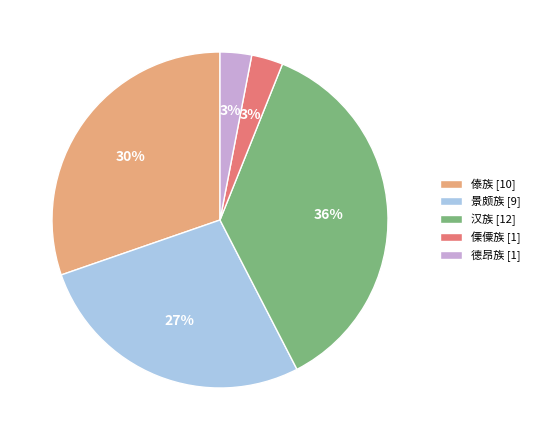

Which slice is the largest?

汉族